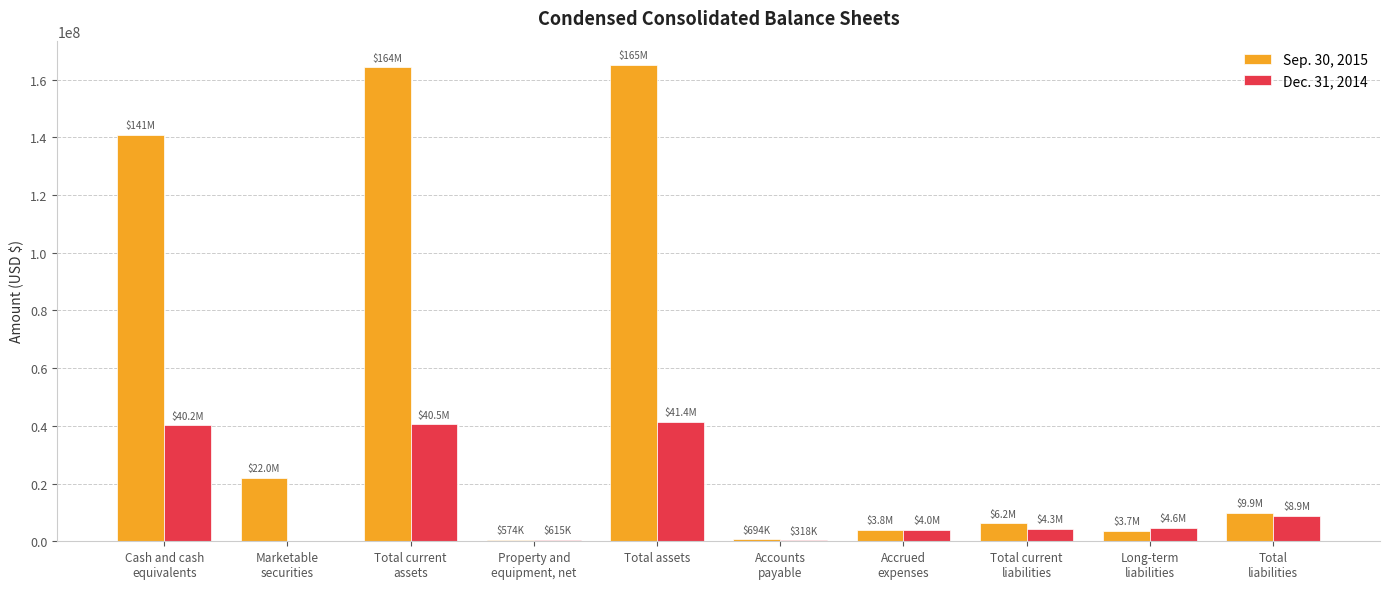

What is the greatest value displayed?

165224862